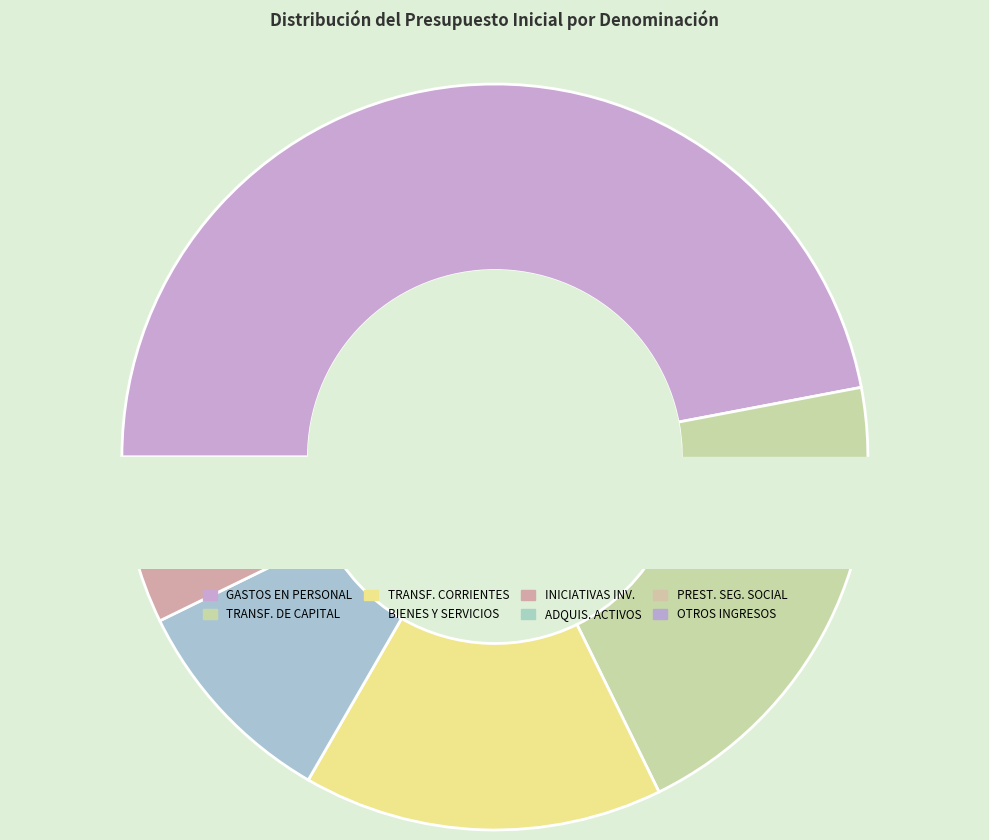

What portion of the pie excludes PRESTACIONES DE SEGURIDAD SOCIAL?

100.0%